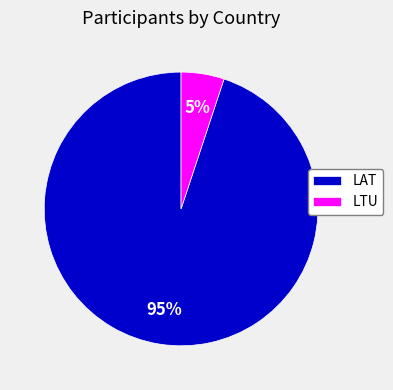

Combined, do LTU and LAT account for over 50%?

Yes